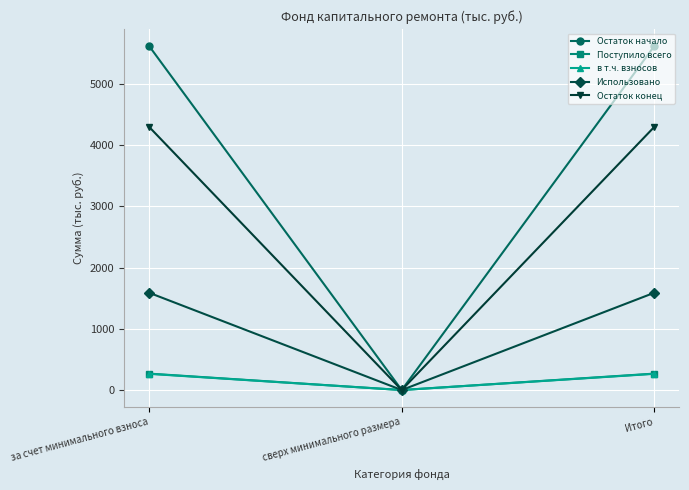

Which series has the largest range (max minus min)?

Остаток начало